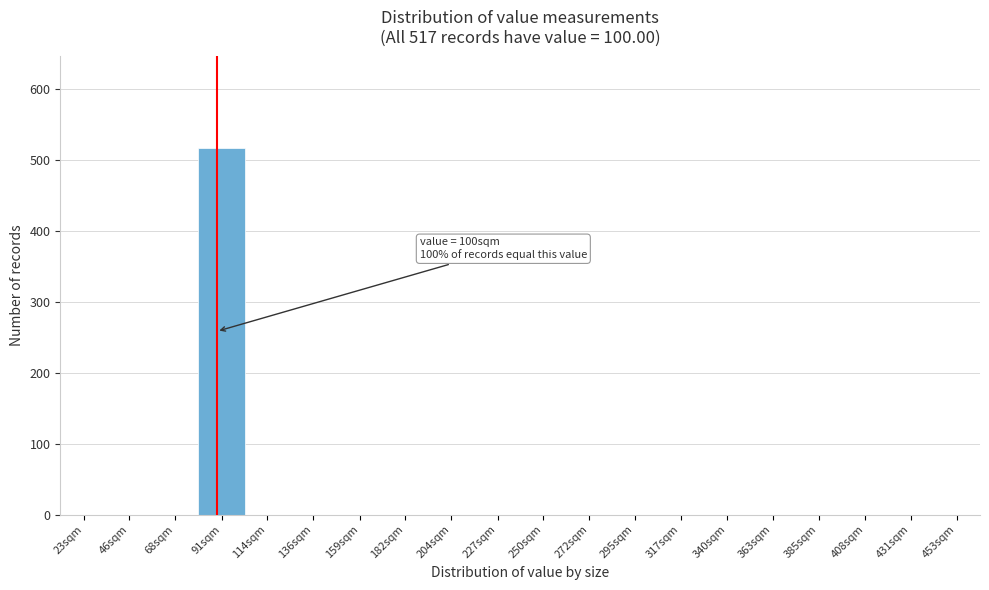

Reading left to right, list all the values displayed in this chart.

23sqm=0	46sqm=0	68sqm=0	91sqm=517	114sqm=0	136sqm=0	159sqm=0	182sqm=0	204sqm=0	227sqm=0	250sqm=0	272sqm=0	295sqm=0	317sqm=0	340sqm=0	363sqm=0	385sqm=0	408sqm=0	431sqm=0	453sqm=0